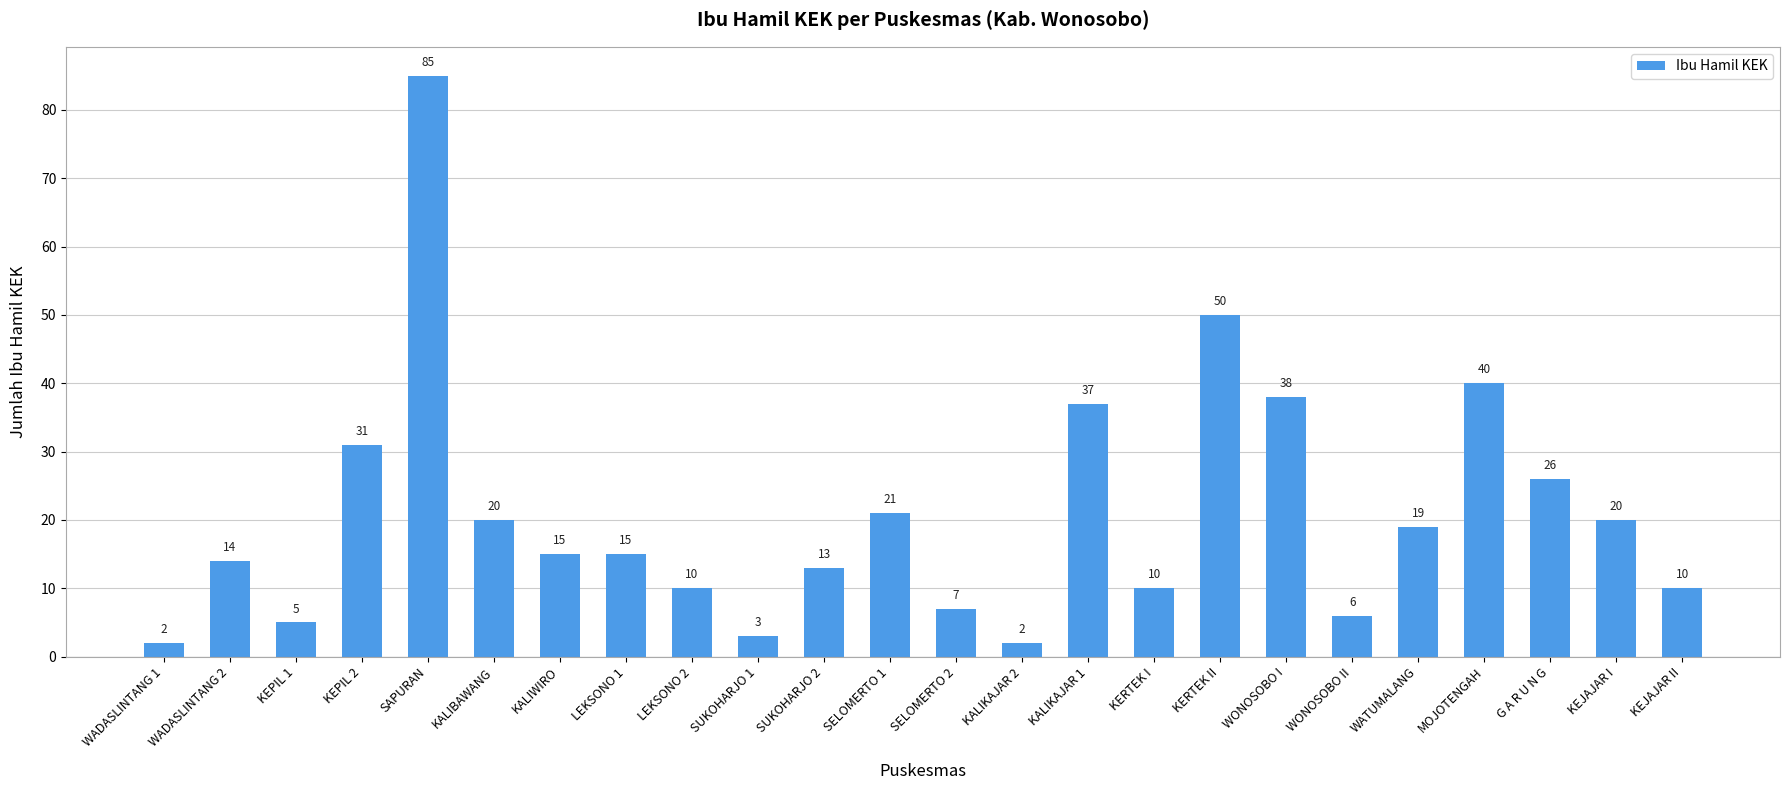

What is the label of the 13th bar from the left?

SELOMERTO 2